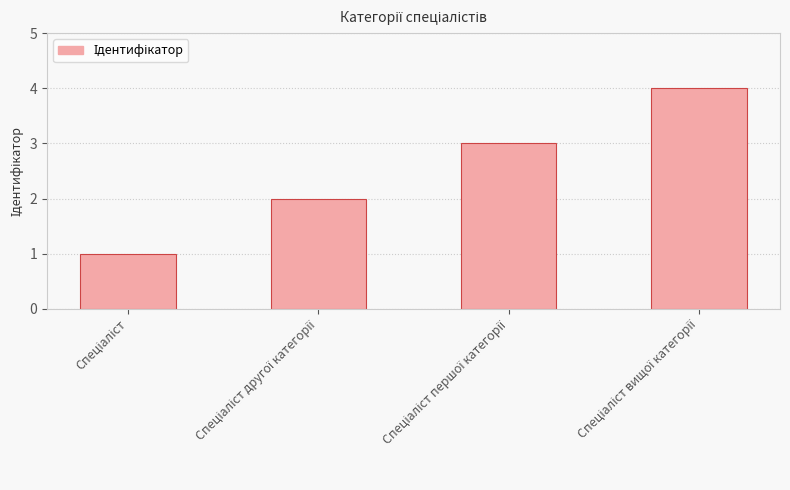

What is the sum of all values?

10